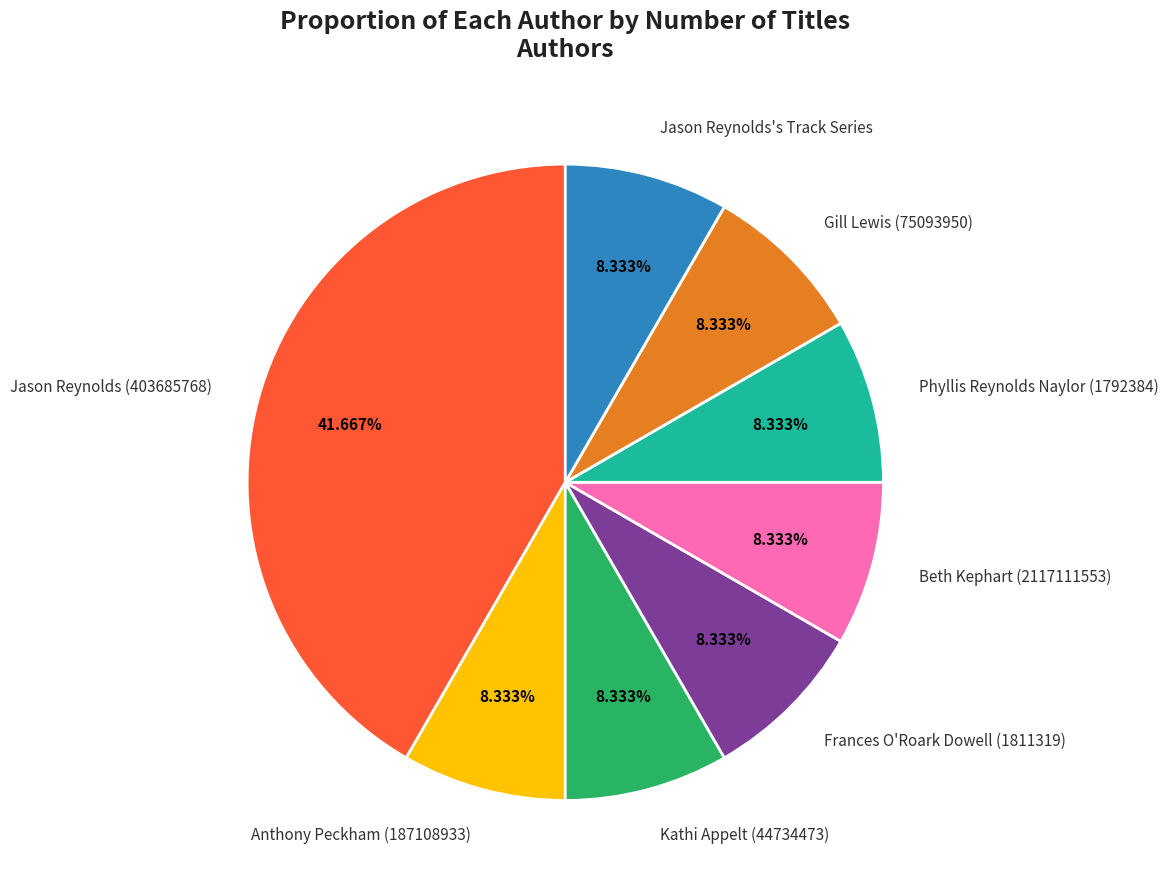

Is there a majority slice in this chart?

No